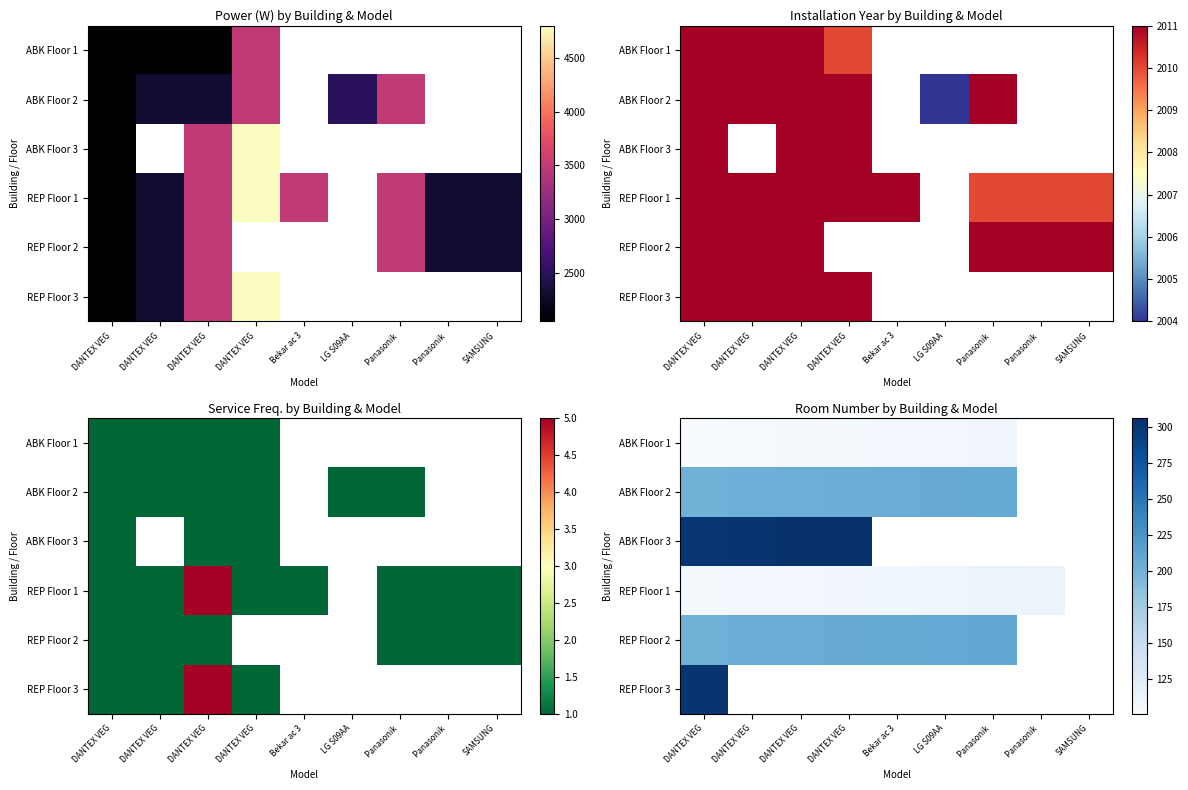

At which category is the sum across all series the highest?

DANTEX VEG